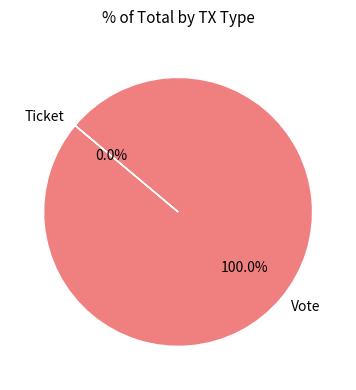

To the nearest percent, what is the combined percentage of Vote and Ticket?

100%